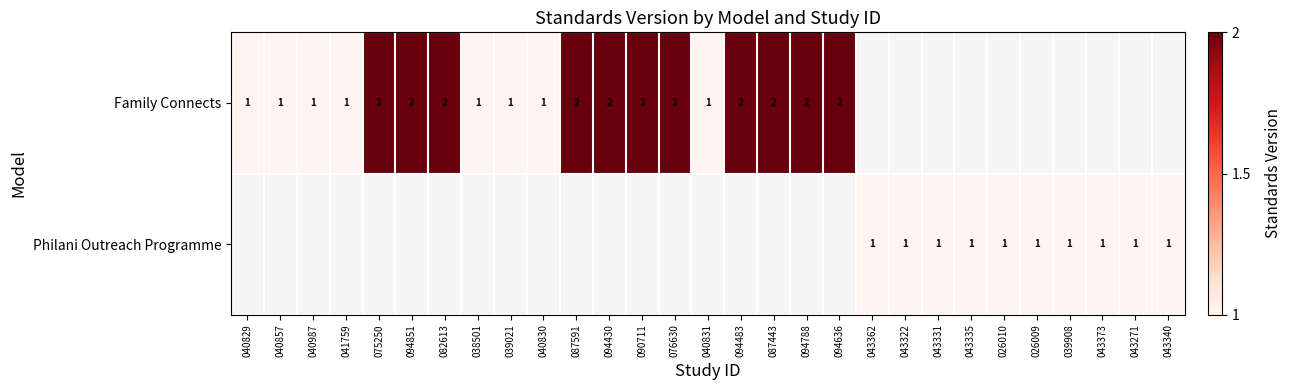

Is it true that Family Connects equals 3 at 094636?

False